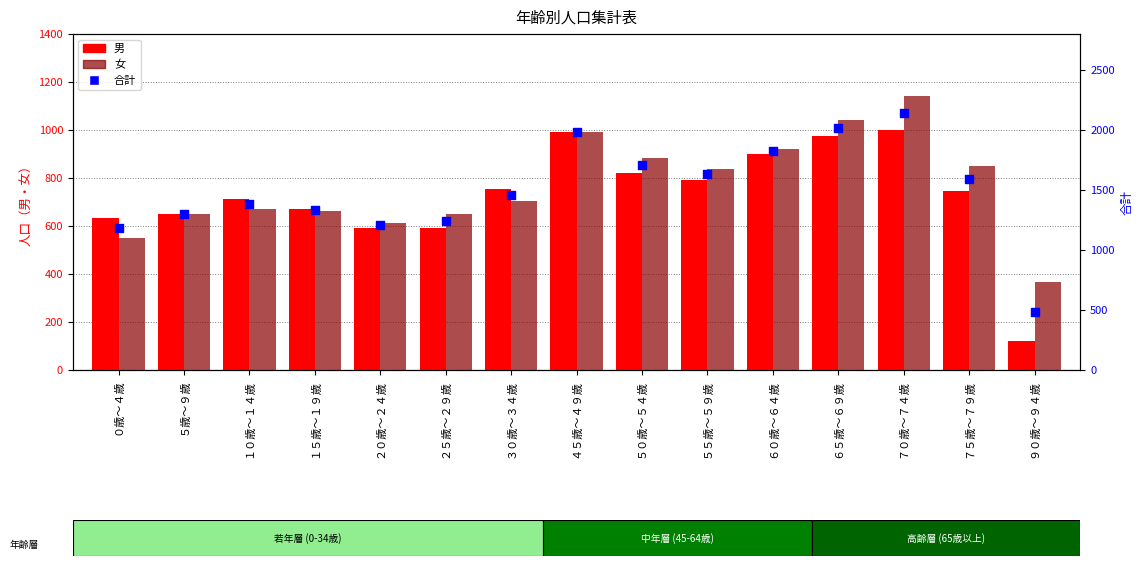

Which series has the largest Y range (max minus min)?

合計